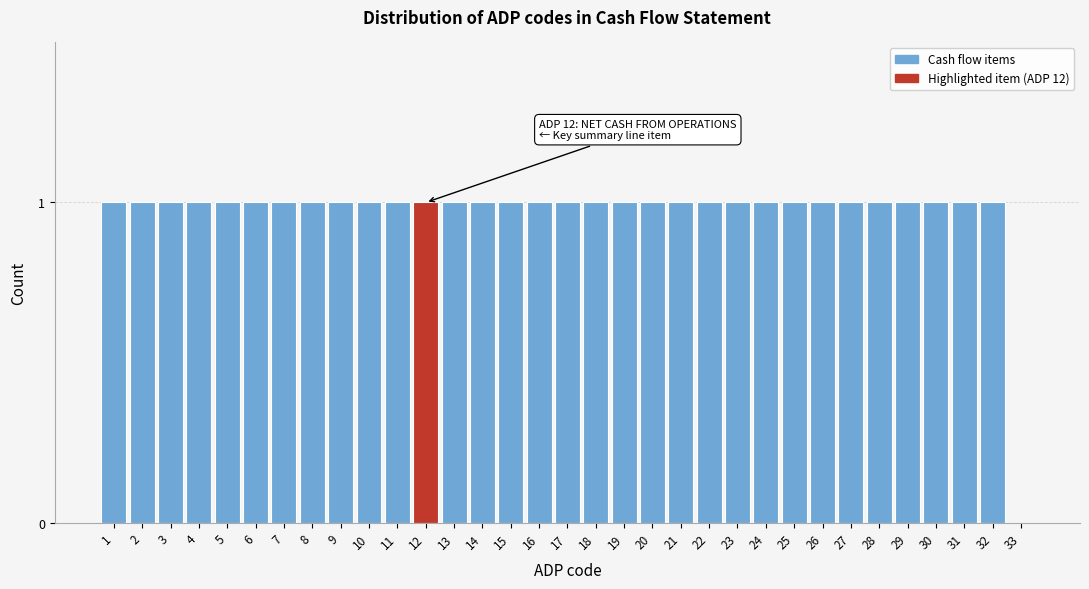

What is the sum of all values?

32